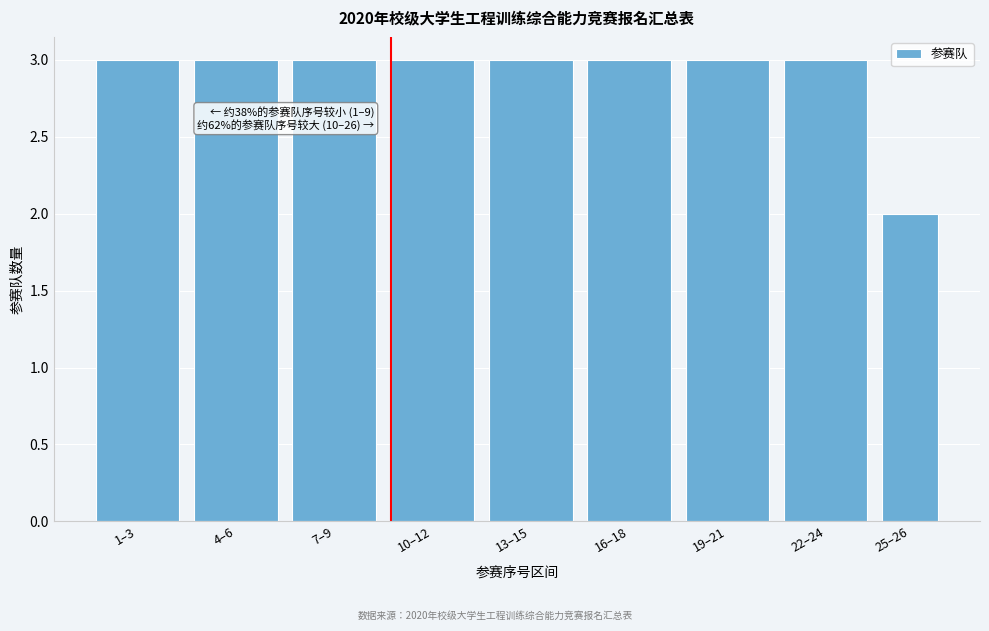

Reading left to right, extract all data points from this chart.

3	3	3	3	3	3	3	3	2